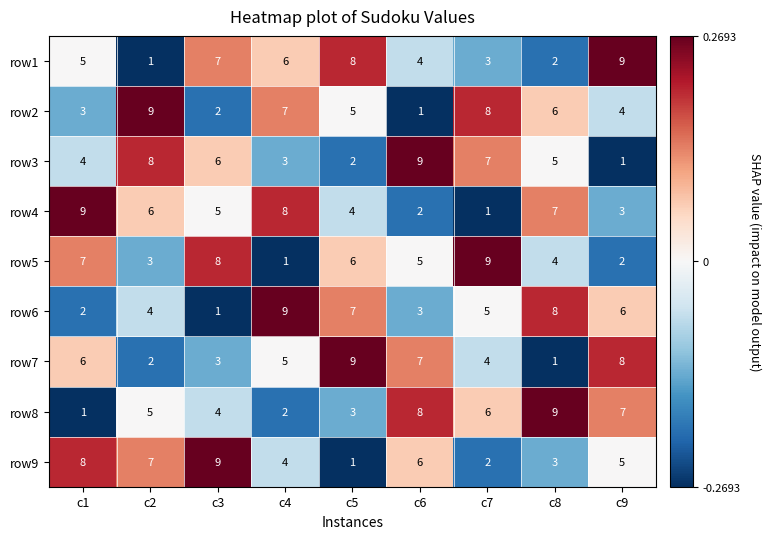

How many distinct data groups are displayed?

9